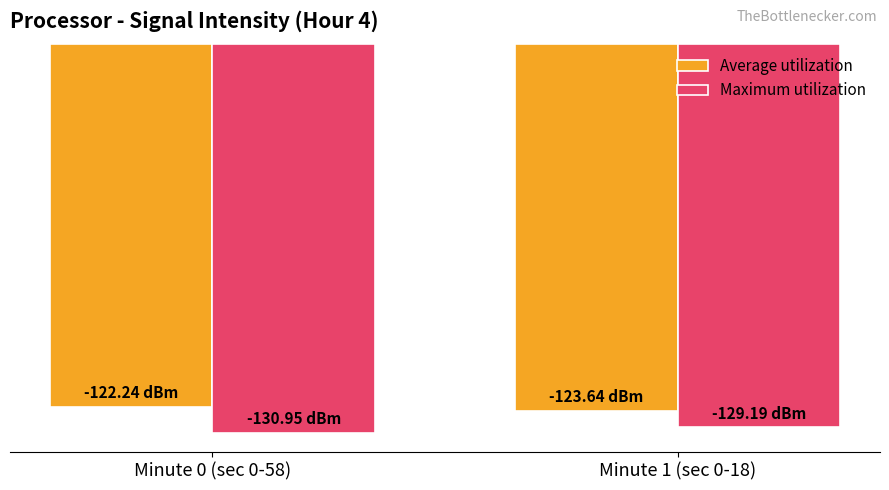

What position from the right is Minute 0 (sec 0-58)?

2